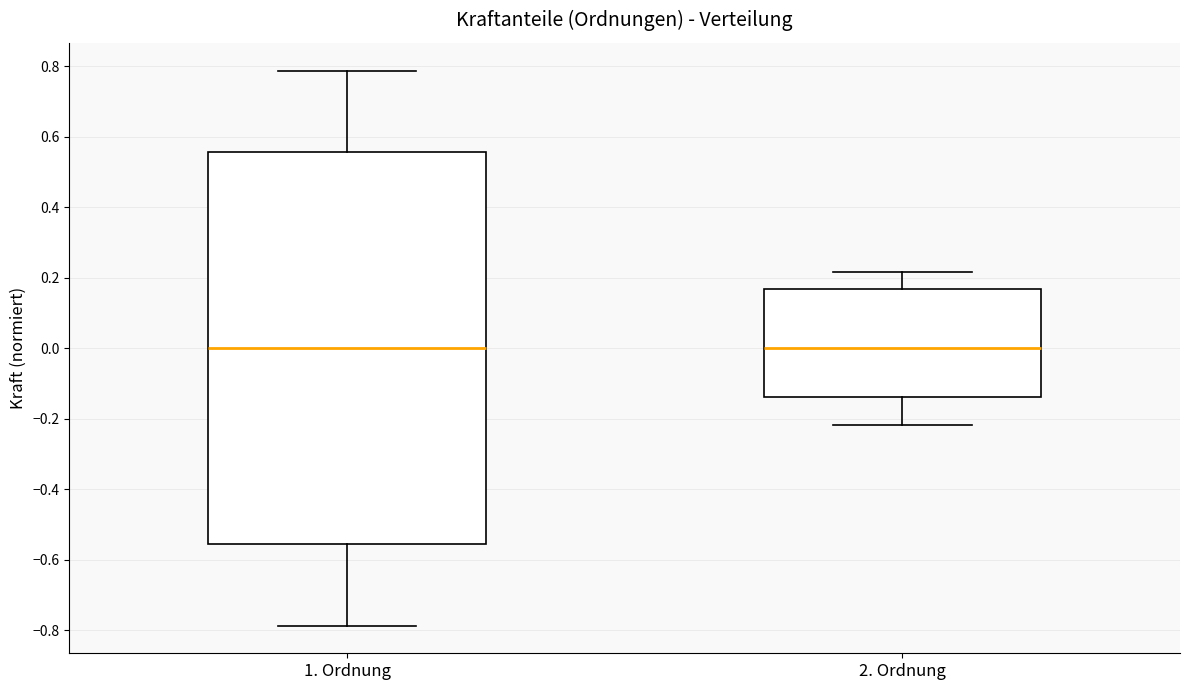

Where is the upper edge of the box for 2. Ordnung on the y-axis? The values are not printed on the chart, so give them approximately, as read against the axis.

0.16